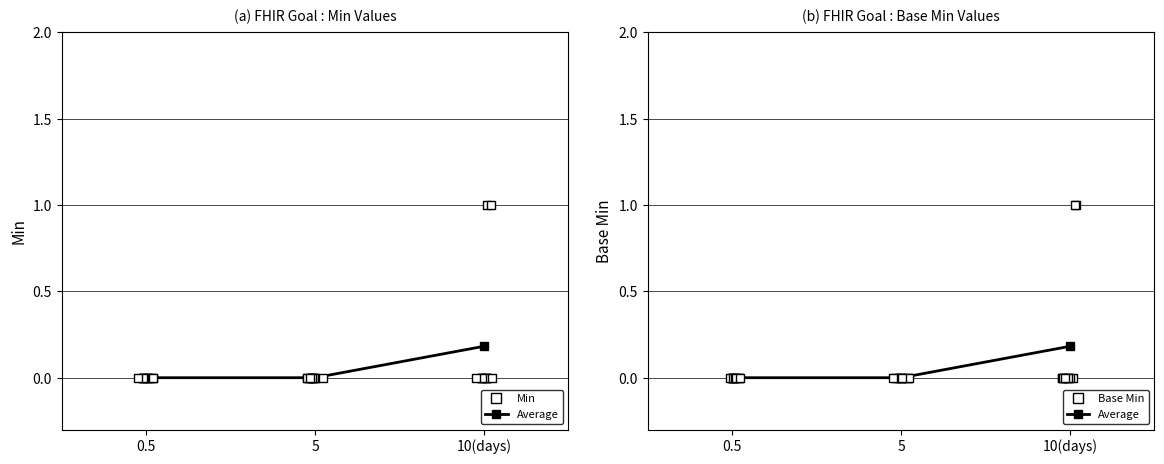

Which series contains the lowest Y value?

Min